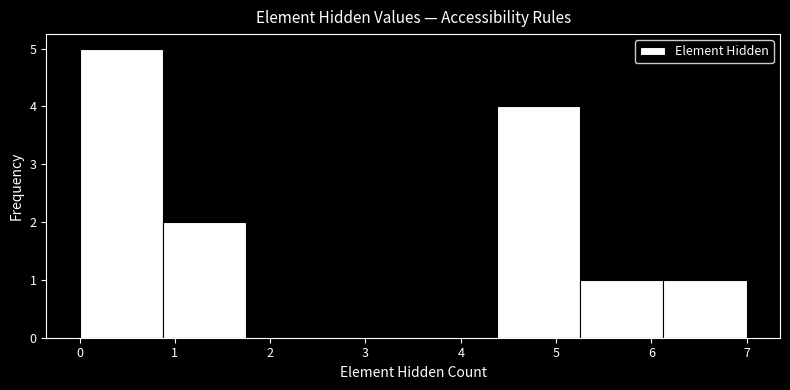

Reading left to right, transcribe this chart: for each bar, give the range it covers on the x-axis and its height. Neither the bar edges nor the heights are printed on the chart, so give them approximately, as read against the axes.

0.0 to 0.9: 5
0.9 to 1.8: 2
1.8 to 2.6: 0
2.6 to 3.5: 0
3.5 to 4.4: 0
4.4 to 5.3: 4
5.3 to 6.1: 1
6.1 to 7.0: 1